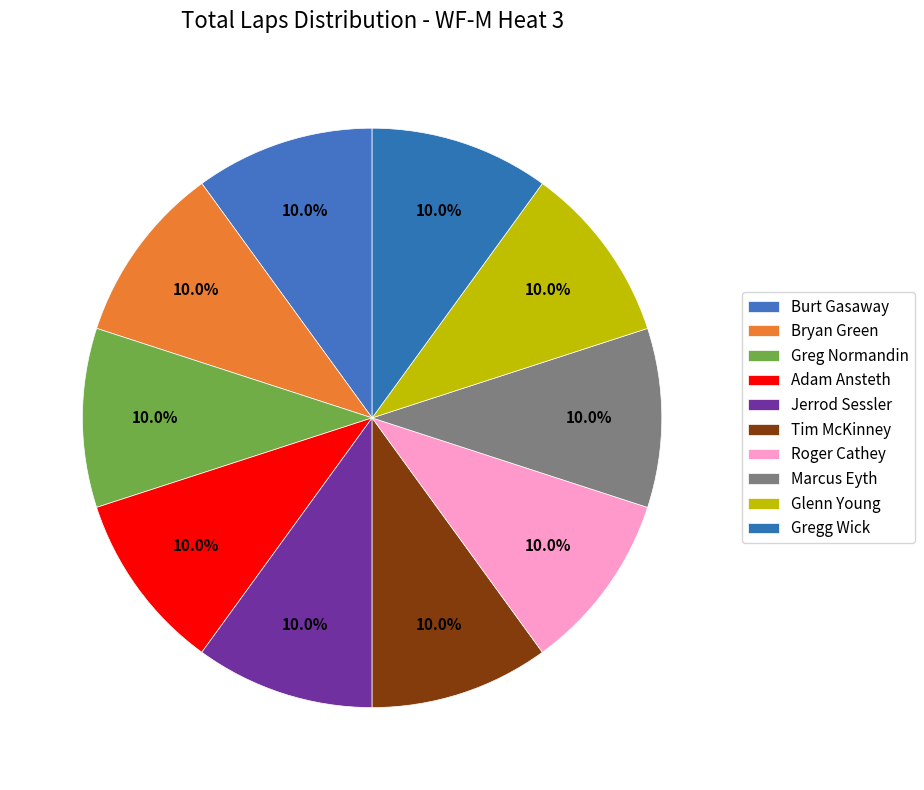

How many slices are in this pie chart?

10